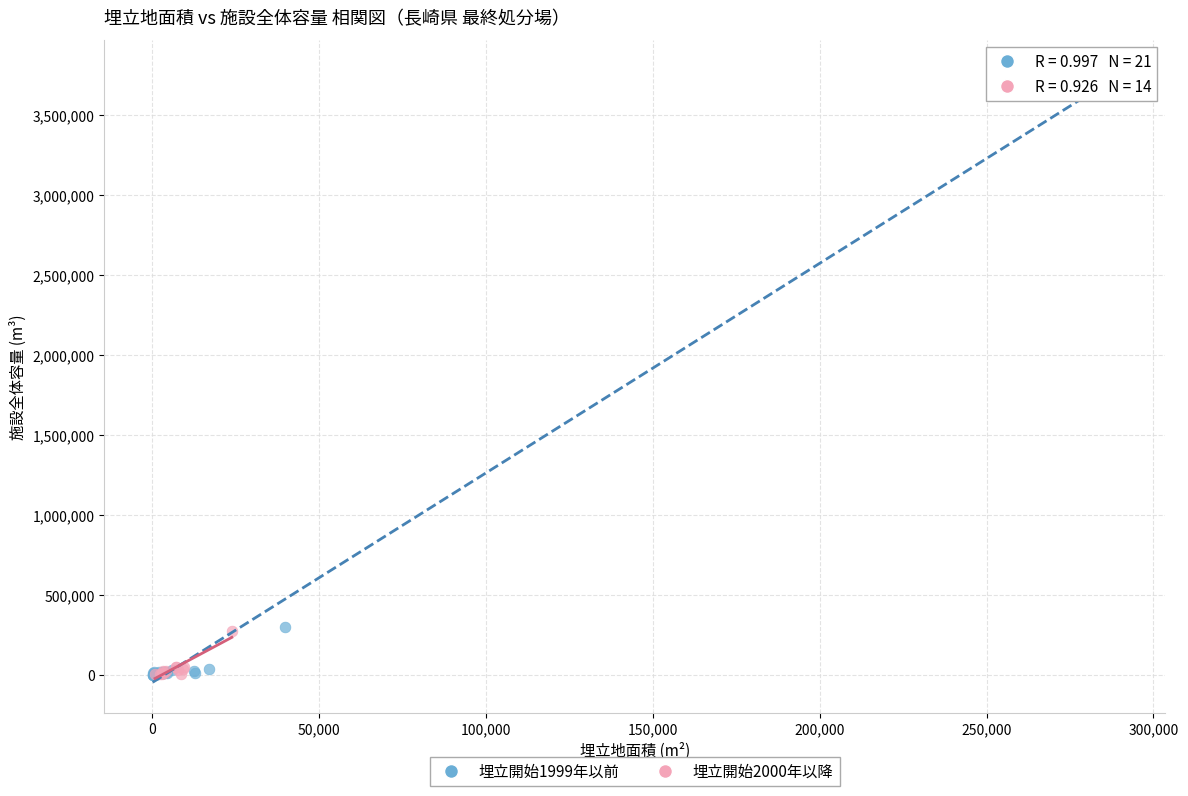

Which series has the largest Y range (max minus min)?

埋立開始1999年以前